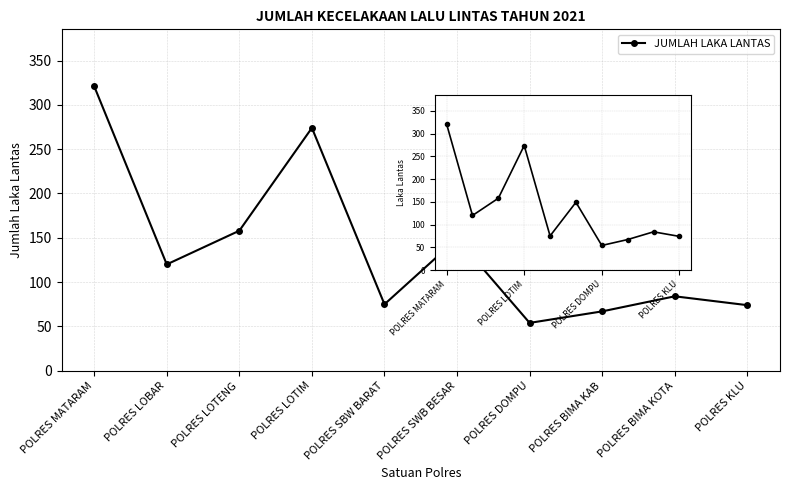

What is the minimum value shown in the chart?

54